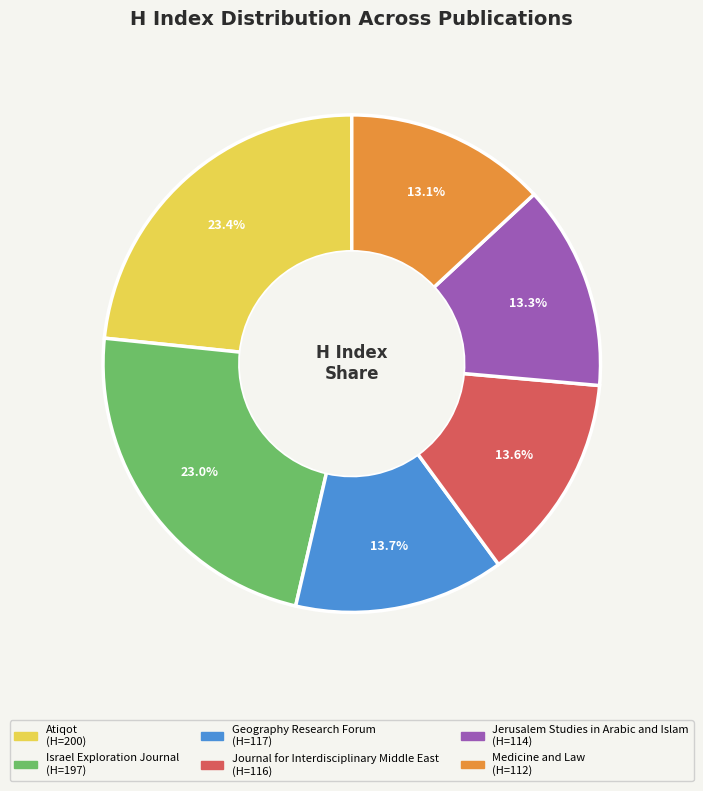

To the nearest percent, what portion does Israel Exploration Journal represent?

23%